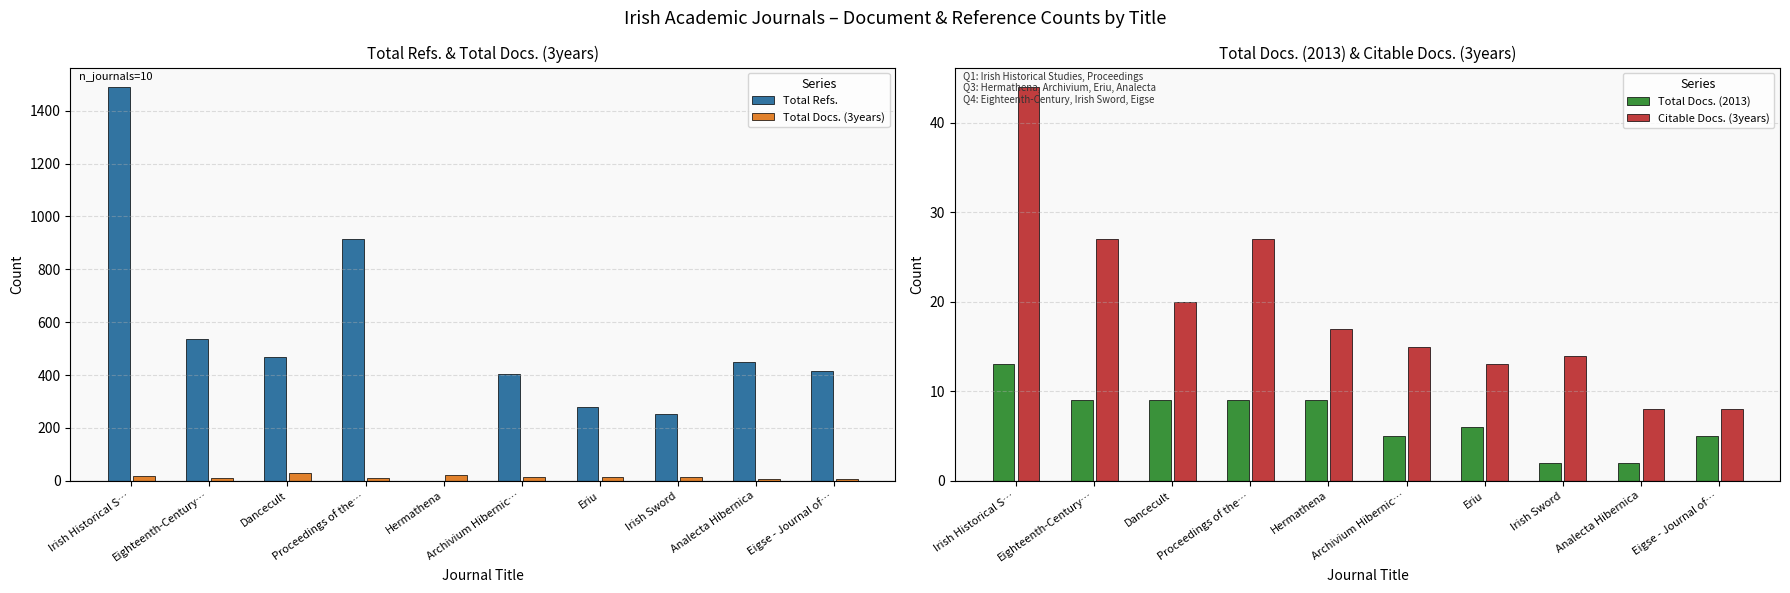

At which label does Total Refs. first exceed 450?

Irish Historical S…